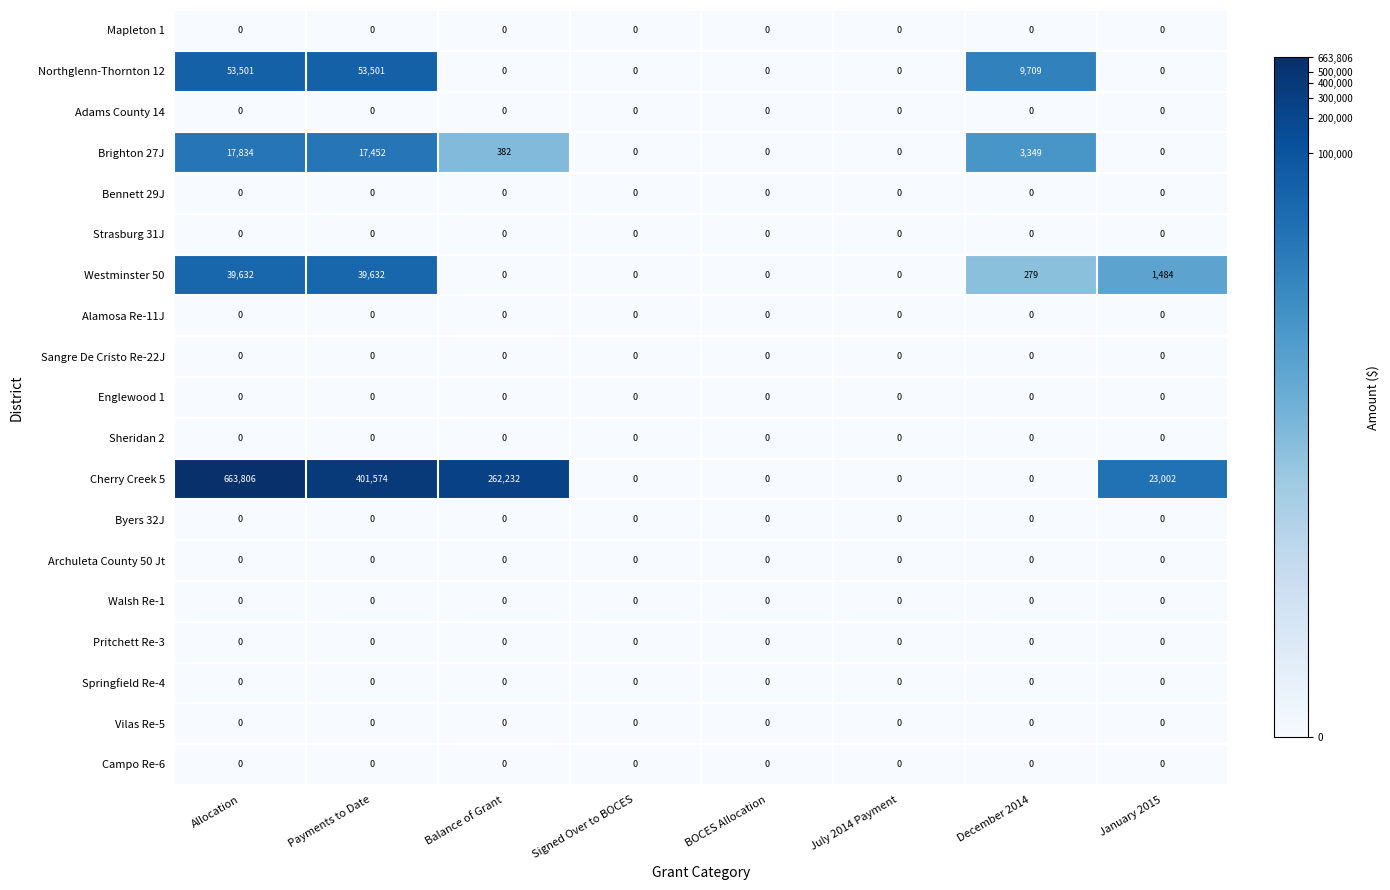

Which series has the largest range (max minus min)?

Cherry Creek 5